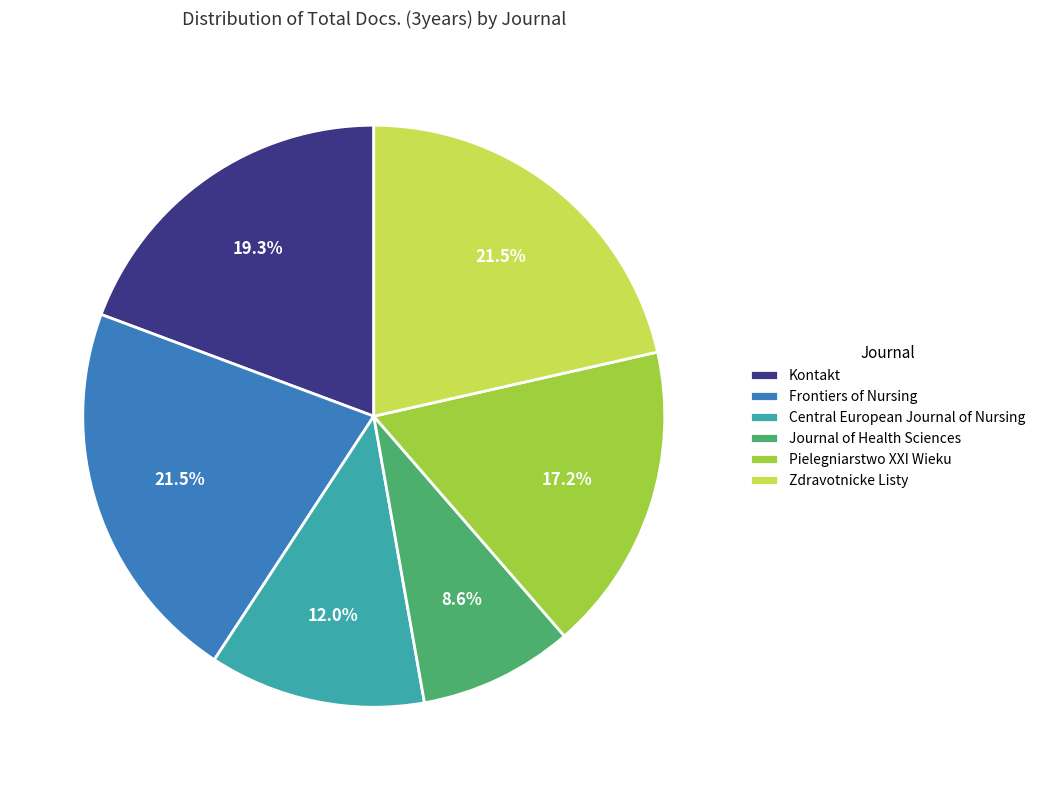

To the nearest percent, what is the combined percentage of Zdravotnicke Listy and Frontiers of Nursing?

43%